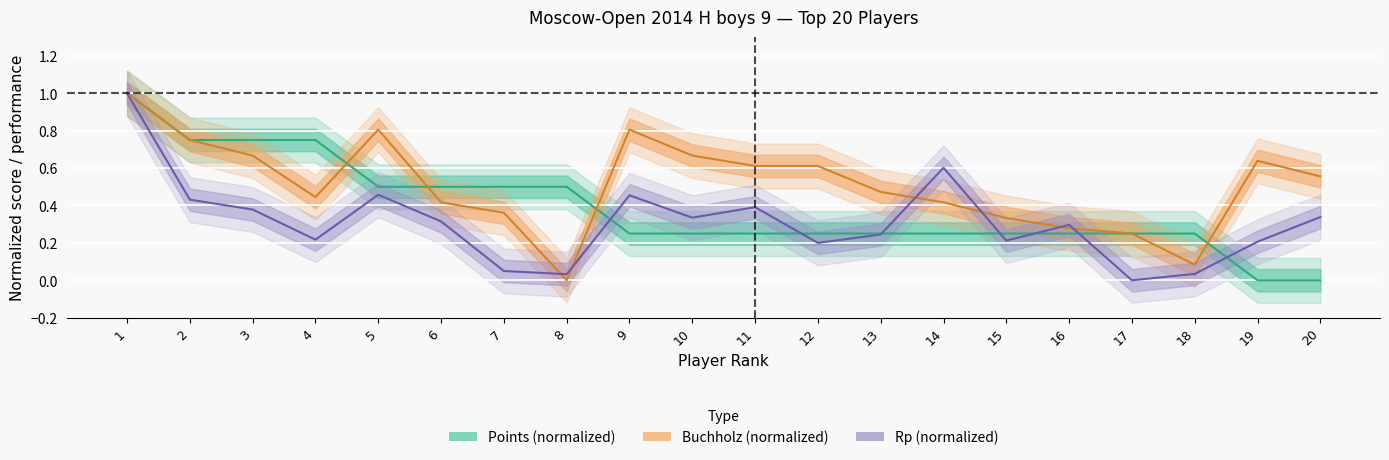

What is the spread (max minus min) of values at 7?

0.5